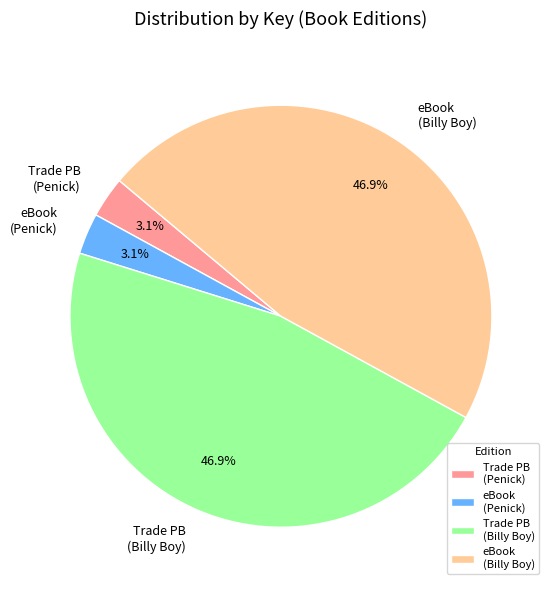

Count the number of slices in the pie.

4